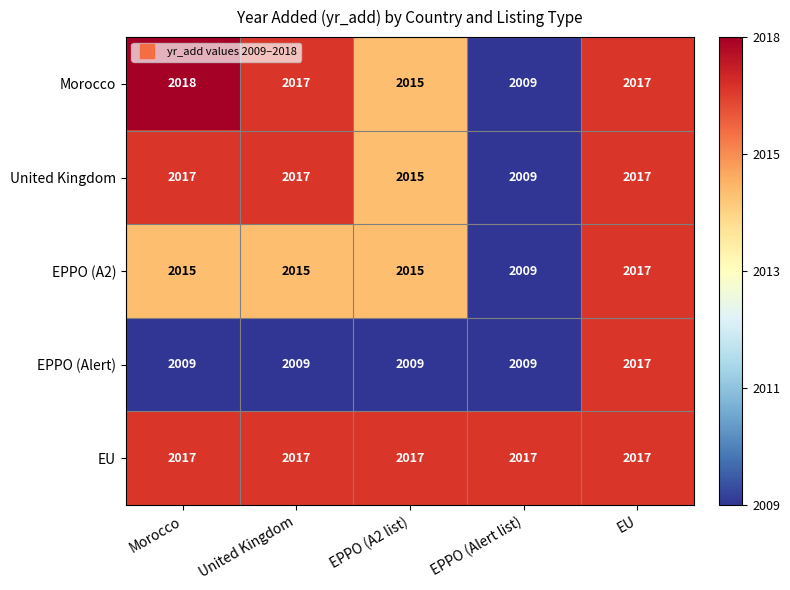

What is the highest value of the EPPO (A2) series?

2017